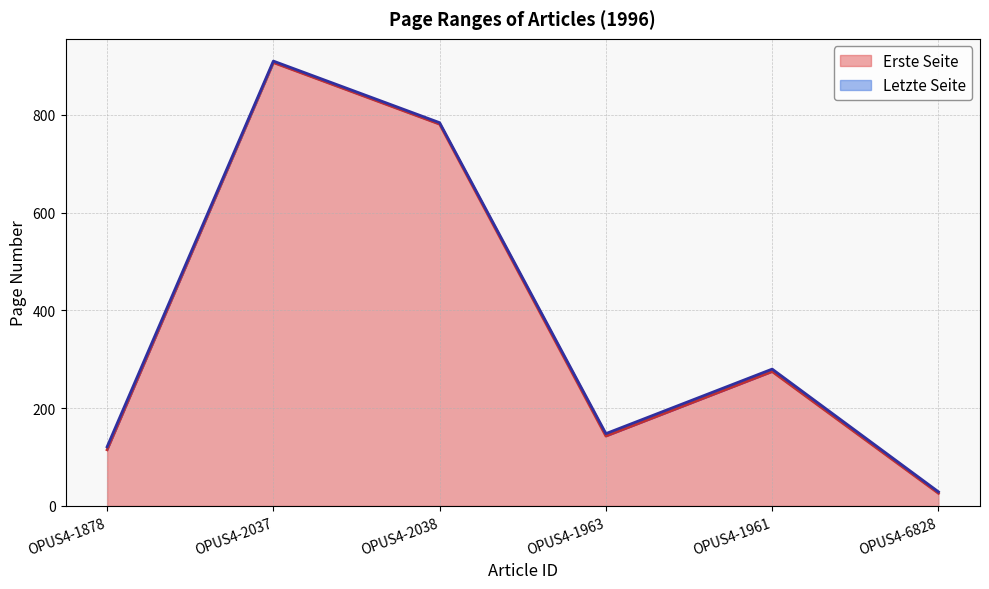

True or false: Erste Seite has a value of 143 at OPUS4-1963.

True